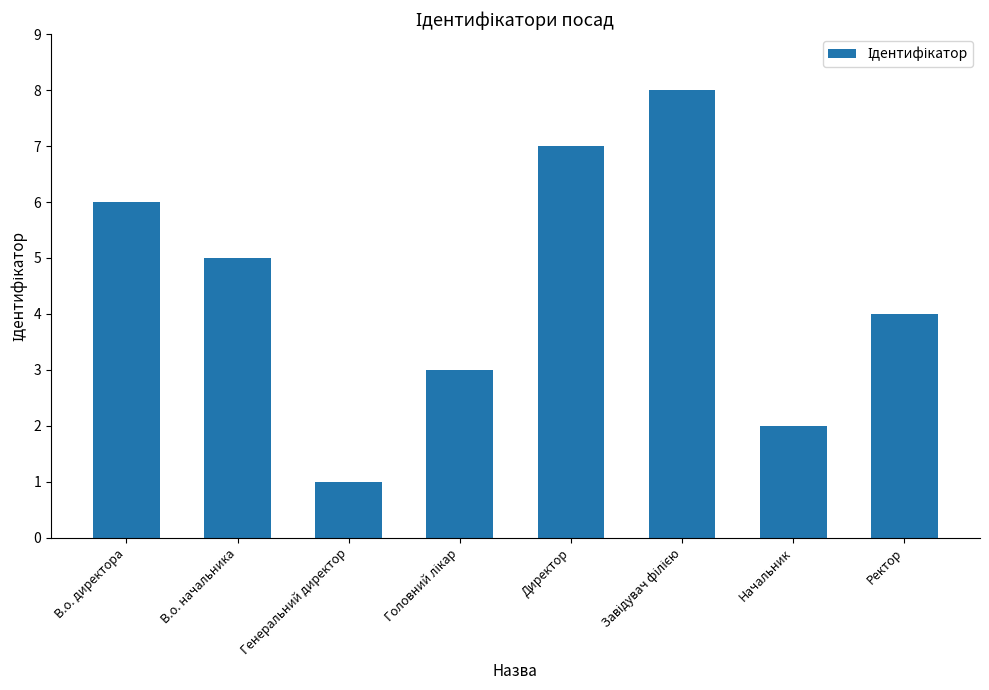

Reading left to right, list all the values displayed in this chart.

6	5	1	3	7	8	2	4